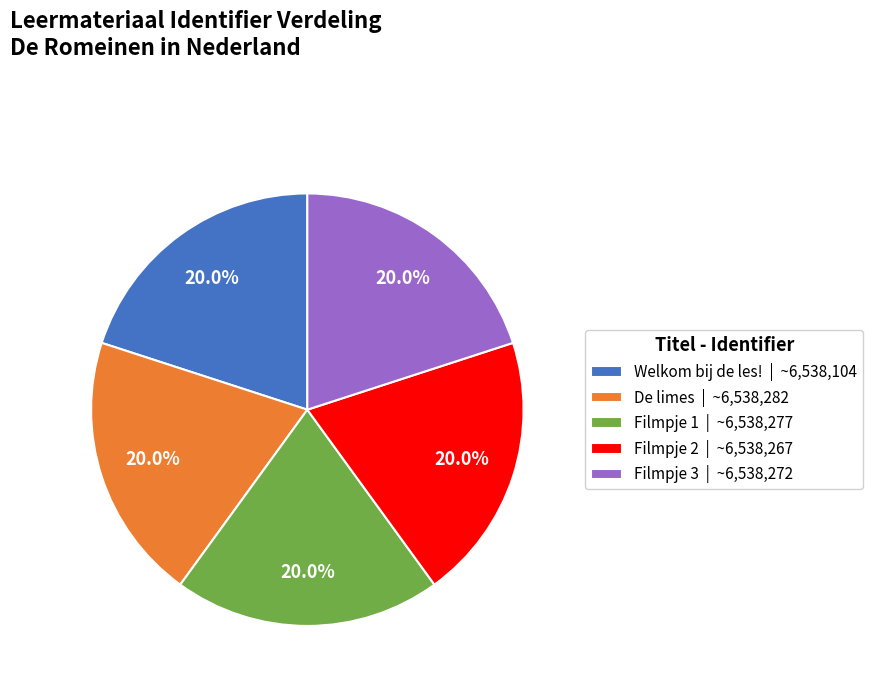

To the nearest percent, what percentage of the pie is Welkom bij de les!?

20%